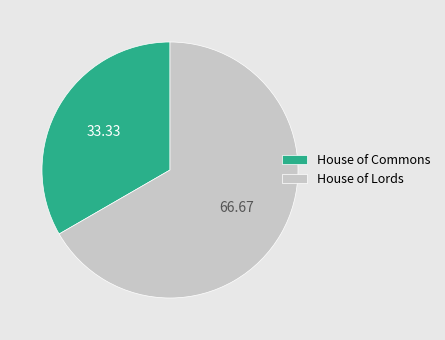

Rank the categories by value from highest to lowest.

House of Lords, House of Commons